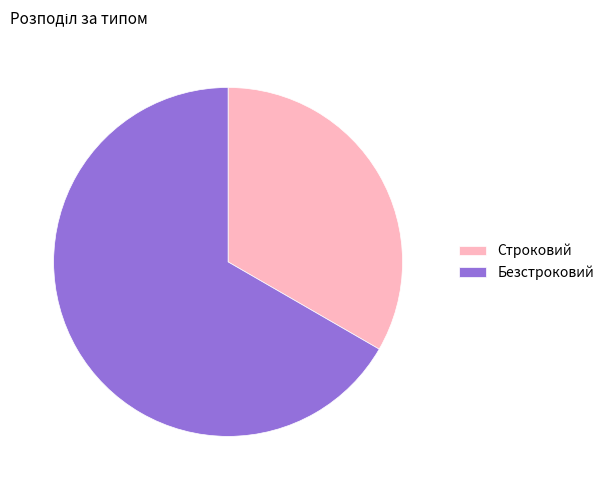

Which category has the smallest portion of the pie?

Строковий